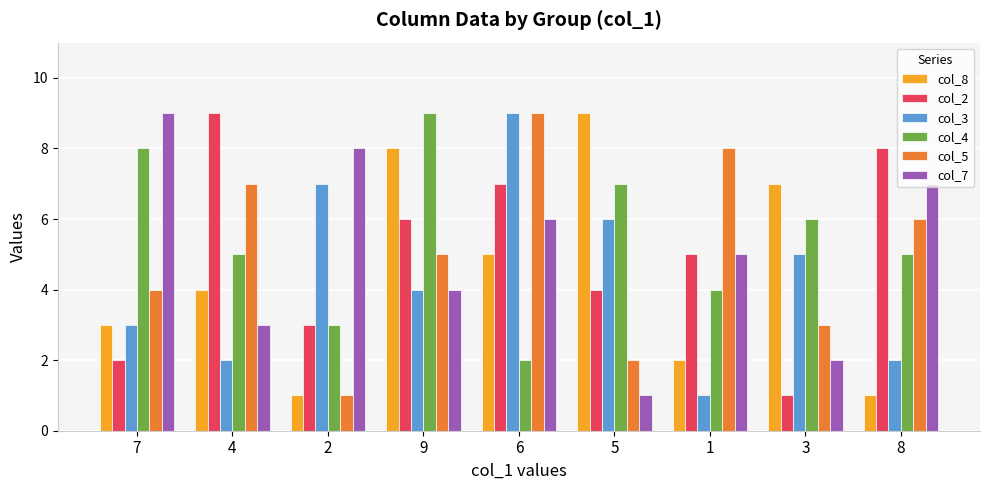

Where does the col_2 series first go above 5?

4